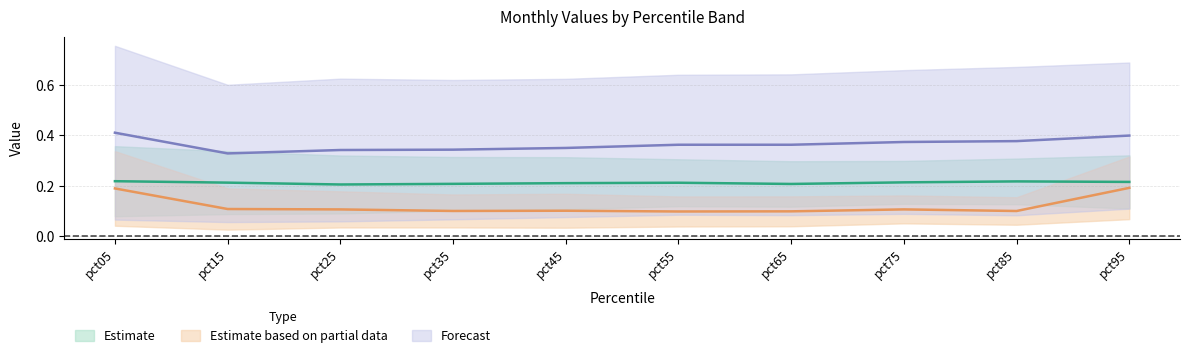

True or false: Jun and Mar intersect in this chart.

False